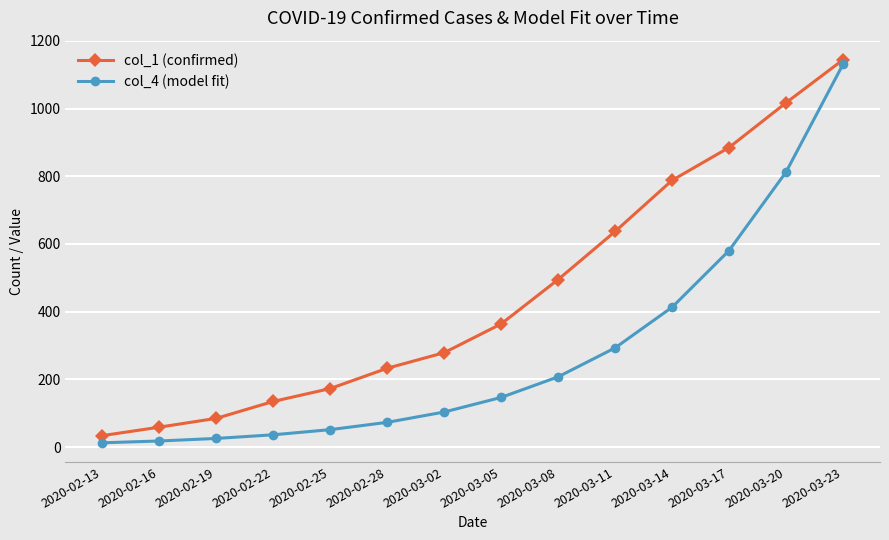

Is this an area chart (filled region under the line)?

No